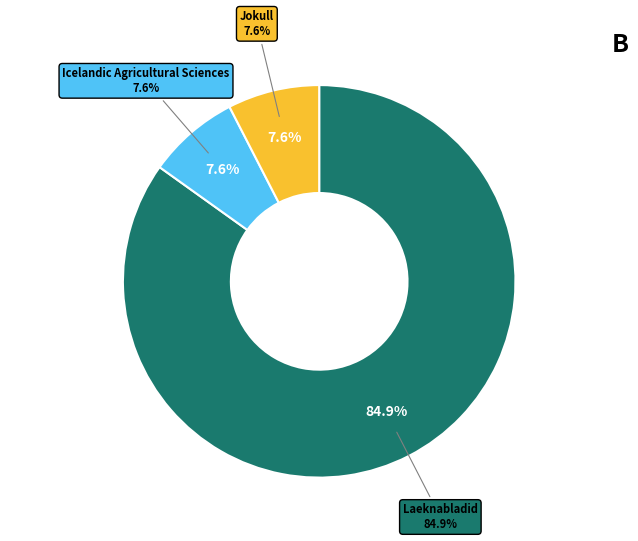

To the nearest percent, what is the difference between the largest and smallest slice percentages?

77%